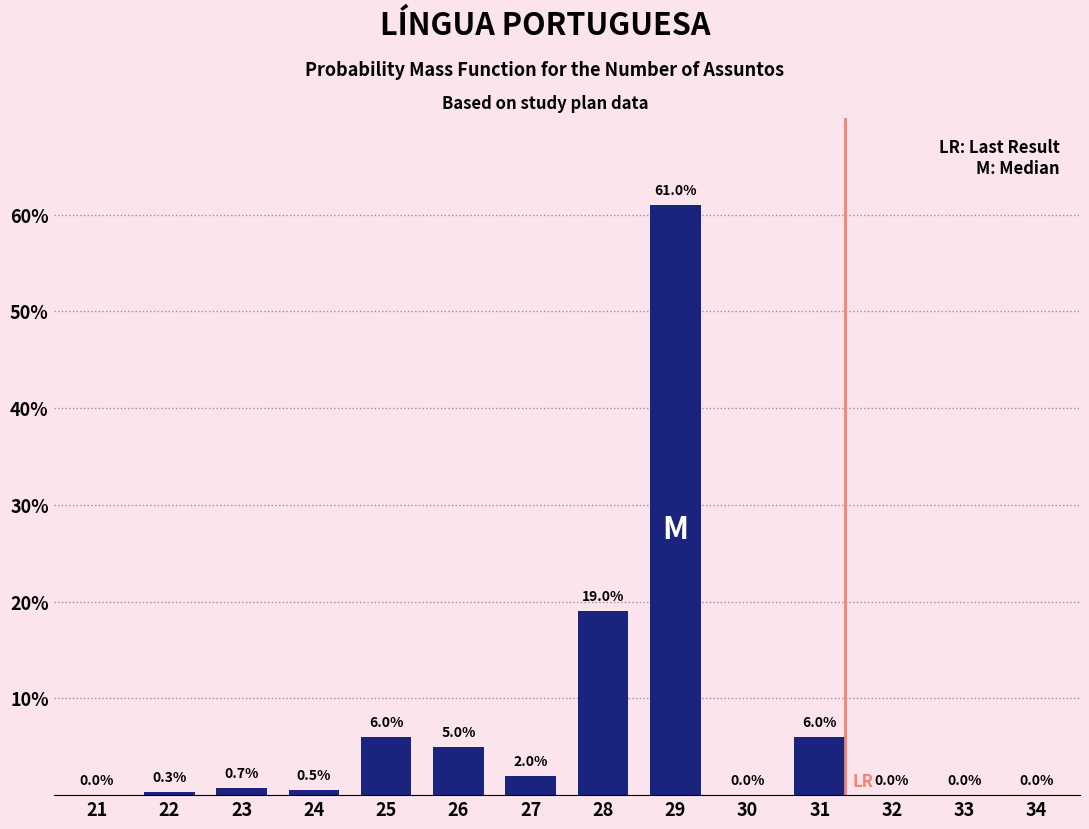

Reading left to right, what are all the values shown in this chart?

21=0.0	22=0.3	23=0.7	24=0.5	25=6.0	26=5.0	27=2.0	28=19.0	29=61.0	30=0.0	31=6.0	32=0.0	33=0.0	34=0.0